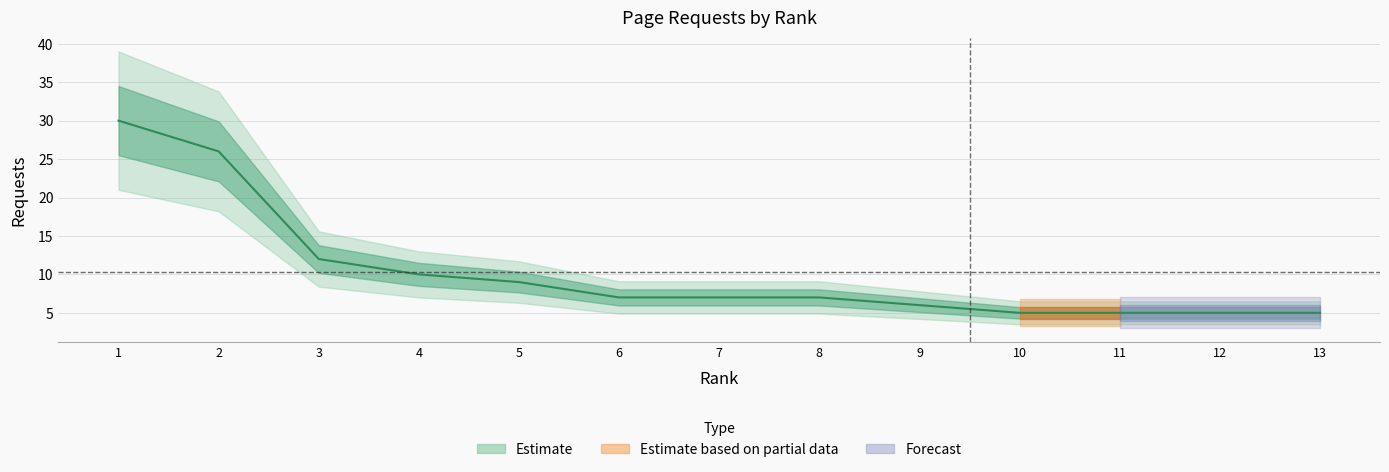

How many categories are shown in the chart?

13